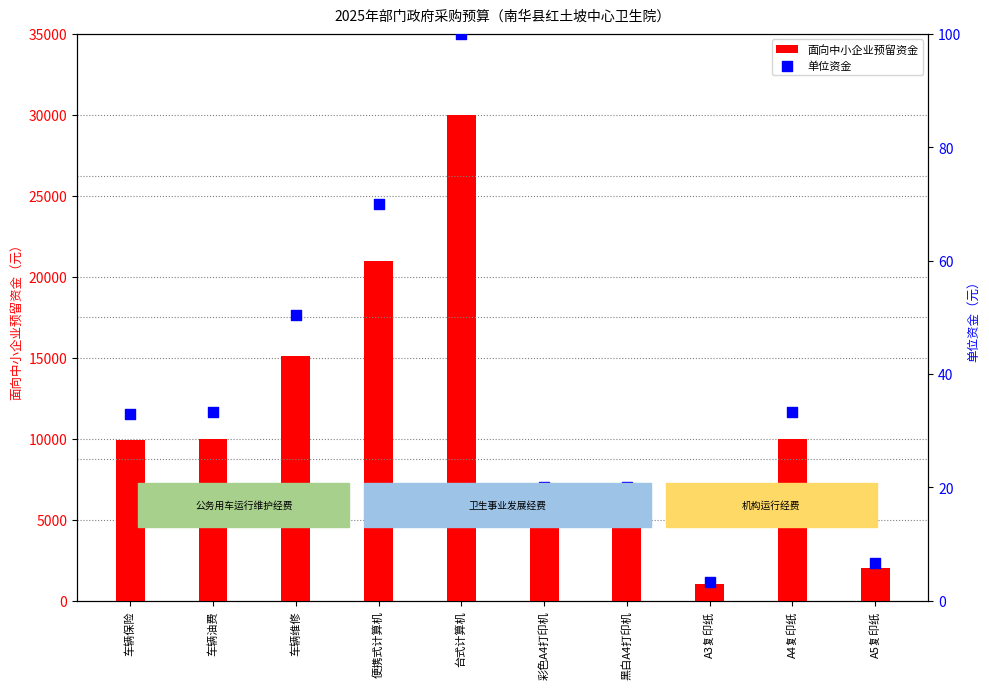

Is the value of 面向中小企业预留资金 at A3复印纸 greater than the value of 单位资金 at 车辆维修?

Yes